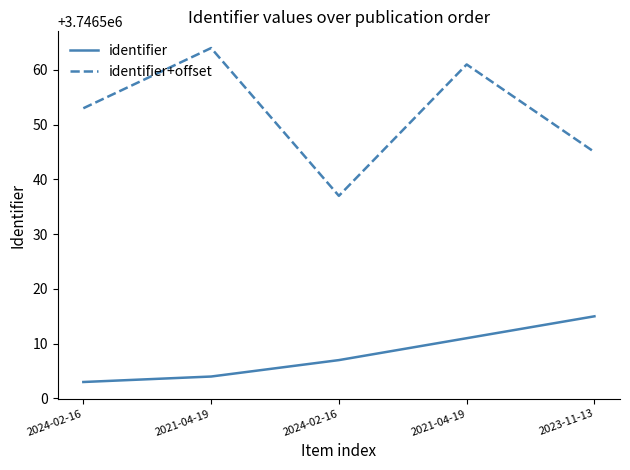

What is the label of the 5th point from the left?

2023-11-13